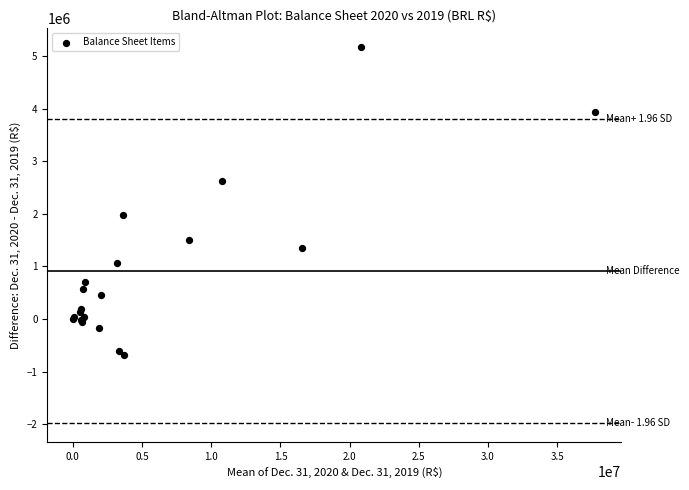

What Y value in the scatter plot is closest to 2247937?

1975552